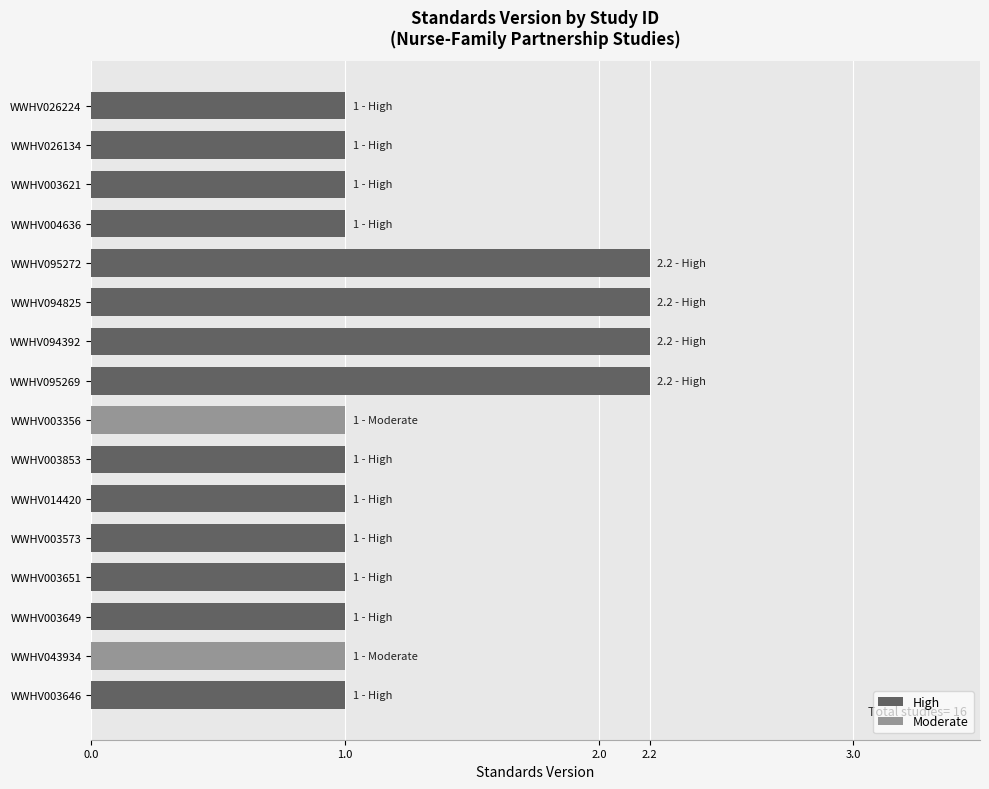

The value at WWHV004636 is 0.4. True or false?

False